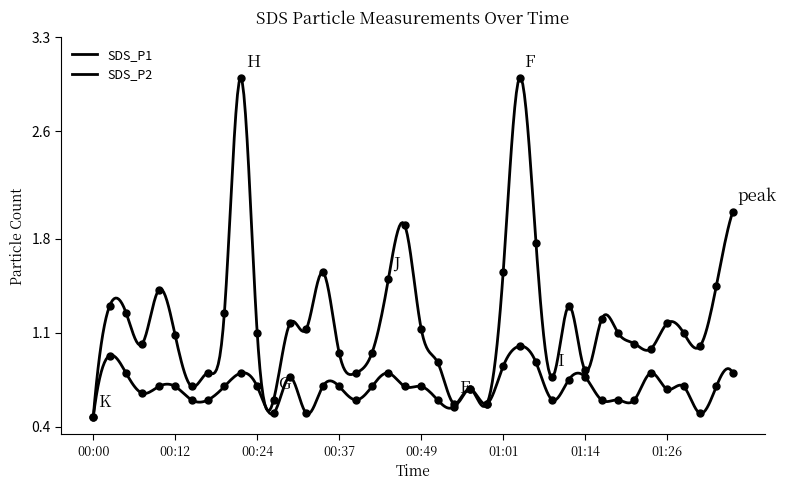

Count the number of categories in the chart.

40